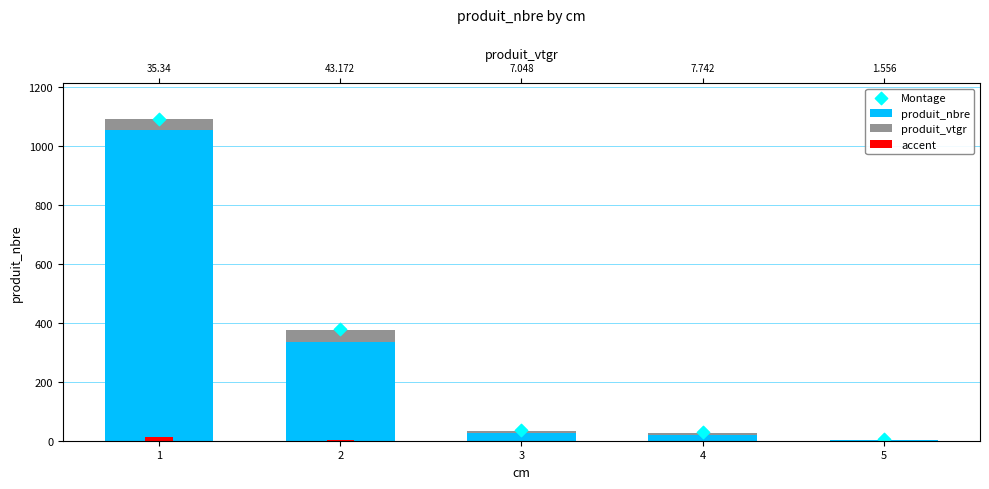

Which series contains the highest Y value?

Montage